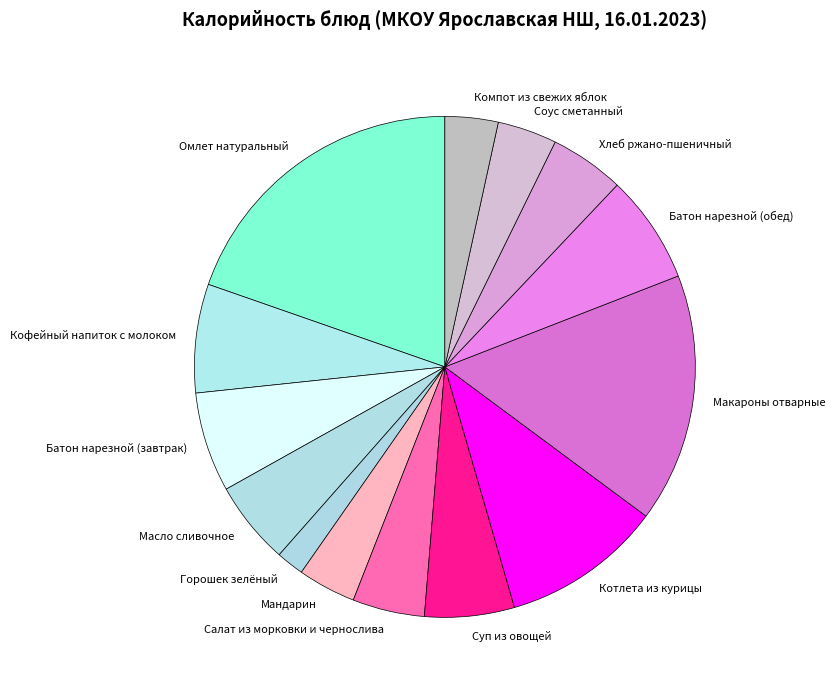

How many slices are in this pie chart?

14